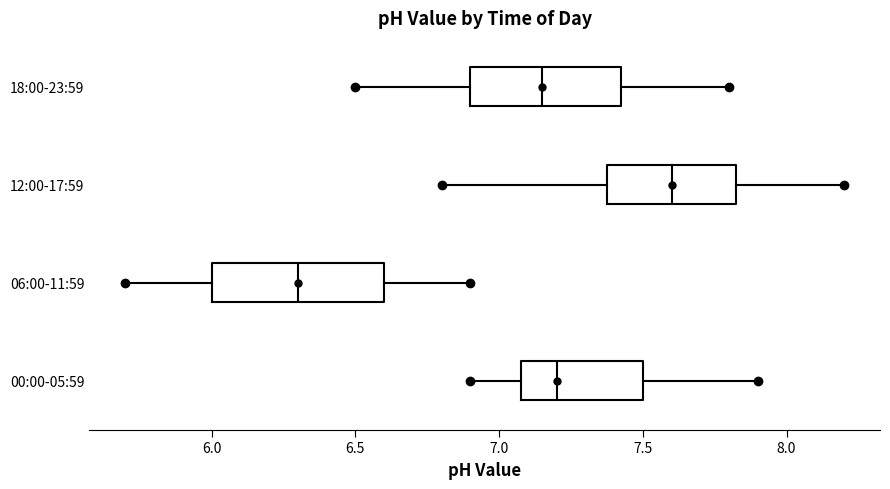

Reading bottom to top, read every box against the x-axis: the position of its median line, the range the box covers, and the ends of its whiskers. The values are not printed on the chart, so give them approximately, as read against the axis.

00:00-05:59: median 7.20, box 7.10 to 7.50, whiskers 6.90 to 7.90
06:00-11:59: median 6.30, box 6.00 to 6.60, whiskers 5.70 to 6.90
12:00-17:59: median 7.60, box 7.40 to 7.85, whiskers 6.80 to 8.20
18:00-23:59: median 7.15, box 6.90 to 7.45, whiskers 6.50 to 7.80